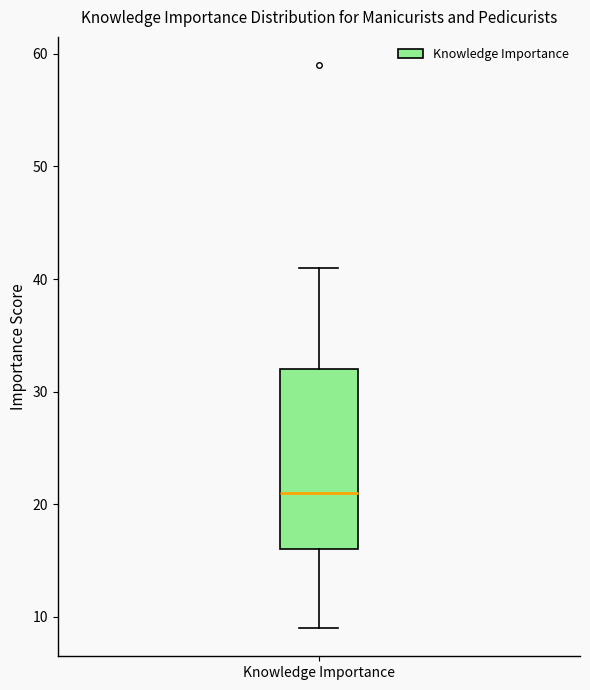

Read this box plot against the y-axis: the position of the median line, the range covered by the box, and the ends of both whiskers. The values are not printed on the chart, so give them approximately, as read against the axis.

median 21, box 16 to 32, whiskers 9 to 41